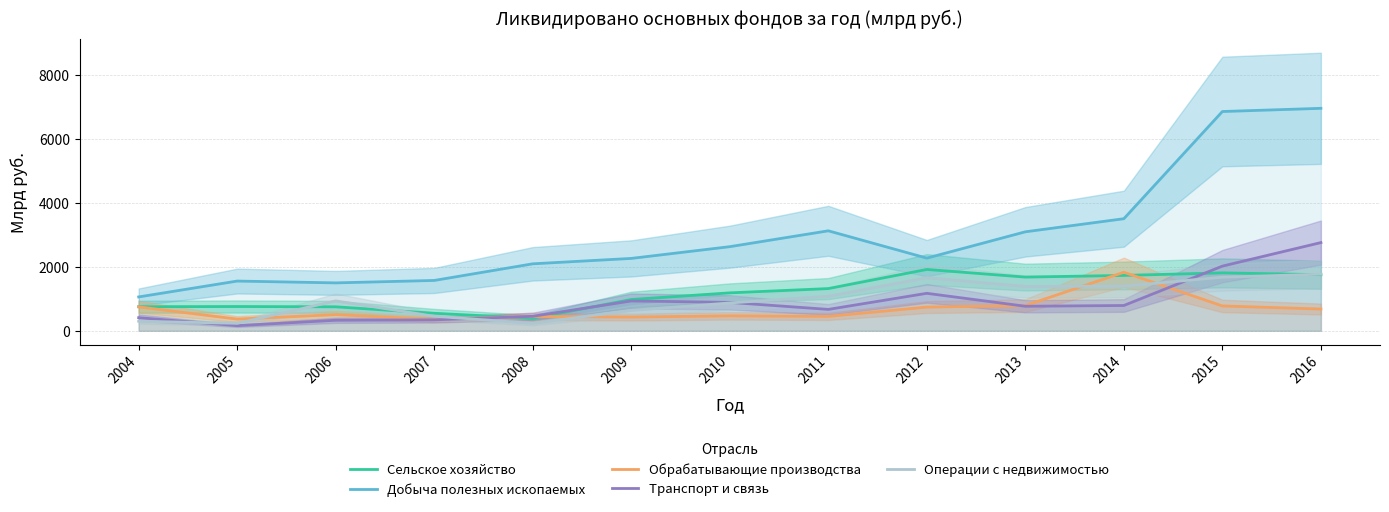

Does the chart display data point markers on the line(s)?

No